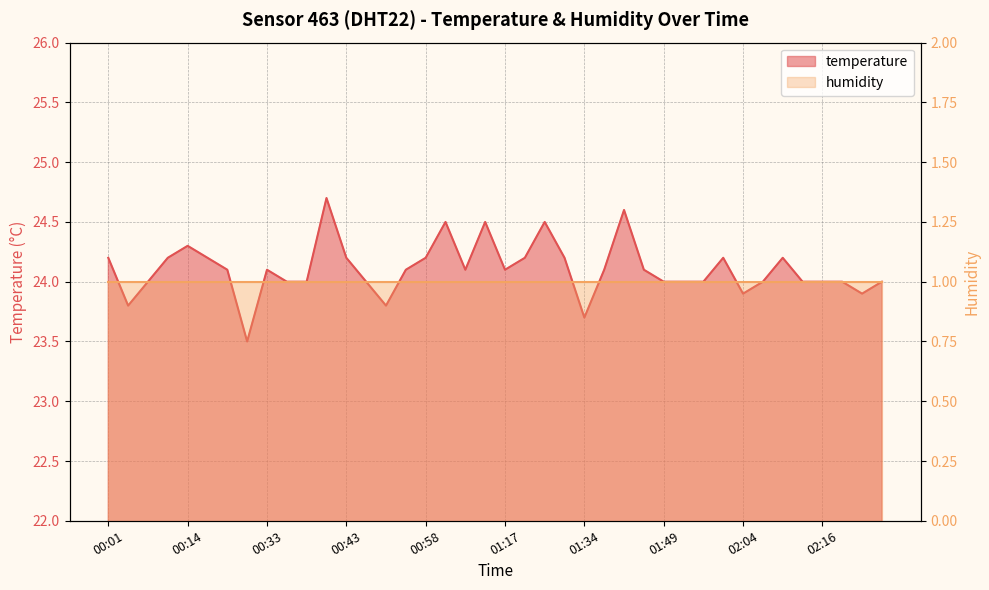

Is it true that the value at 00:55 is 43.4?

False